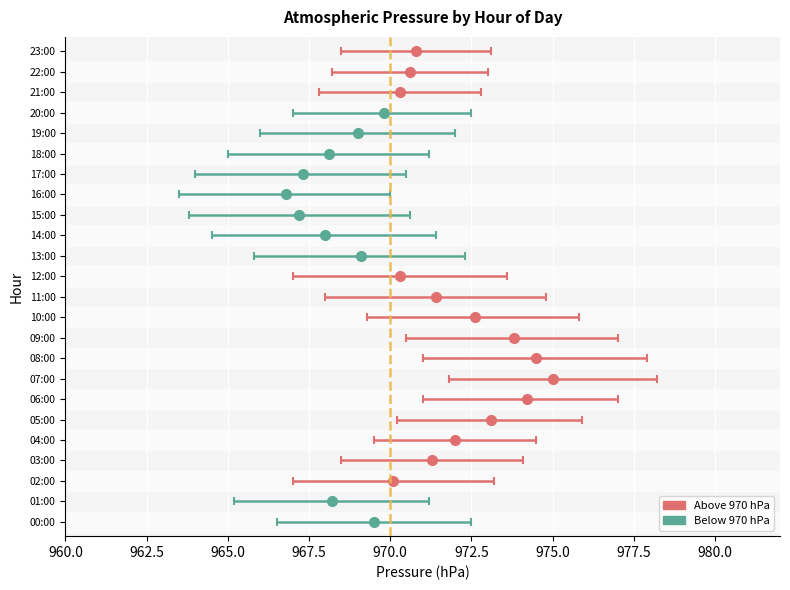

What is the average value of the high_press series?

973.5